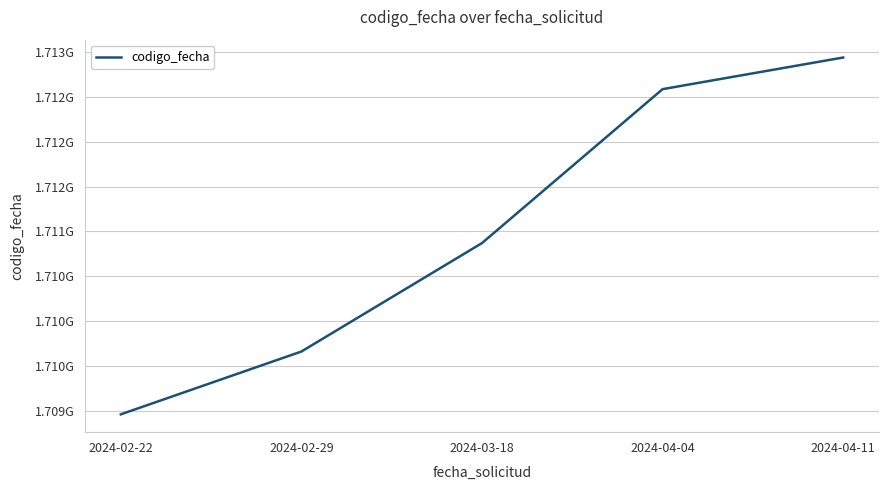

What is the maximum value shown in the chart?

1712940293